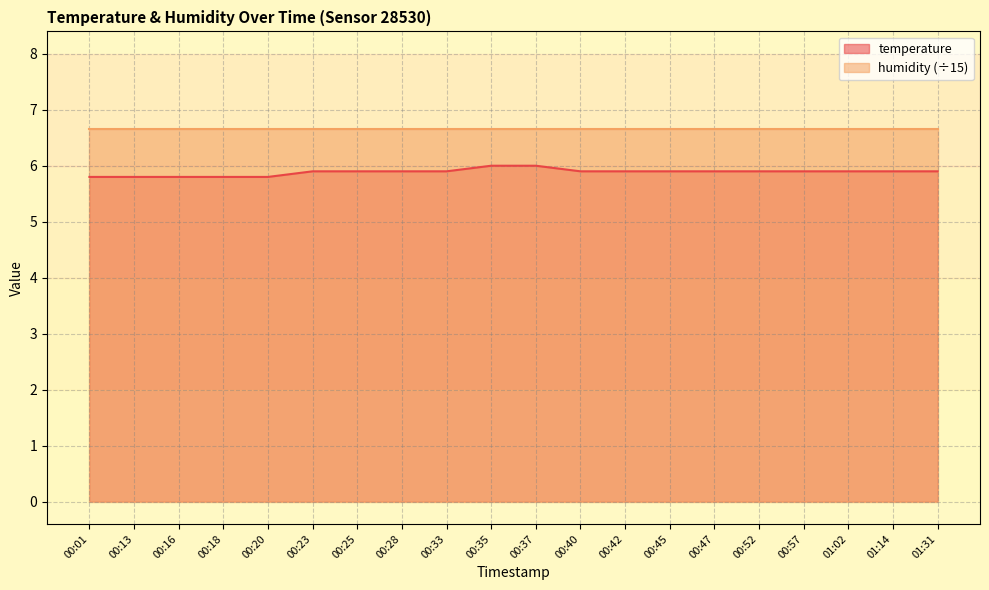

Count the number of data series in this chart.

2